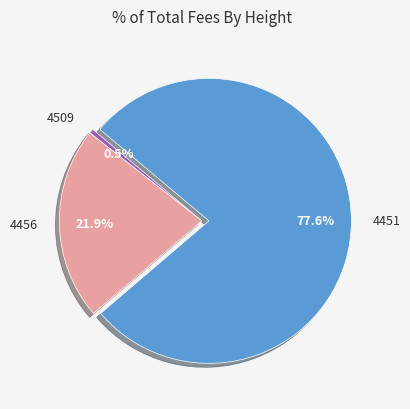

How many slices are in this pie chart?

3